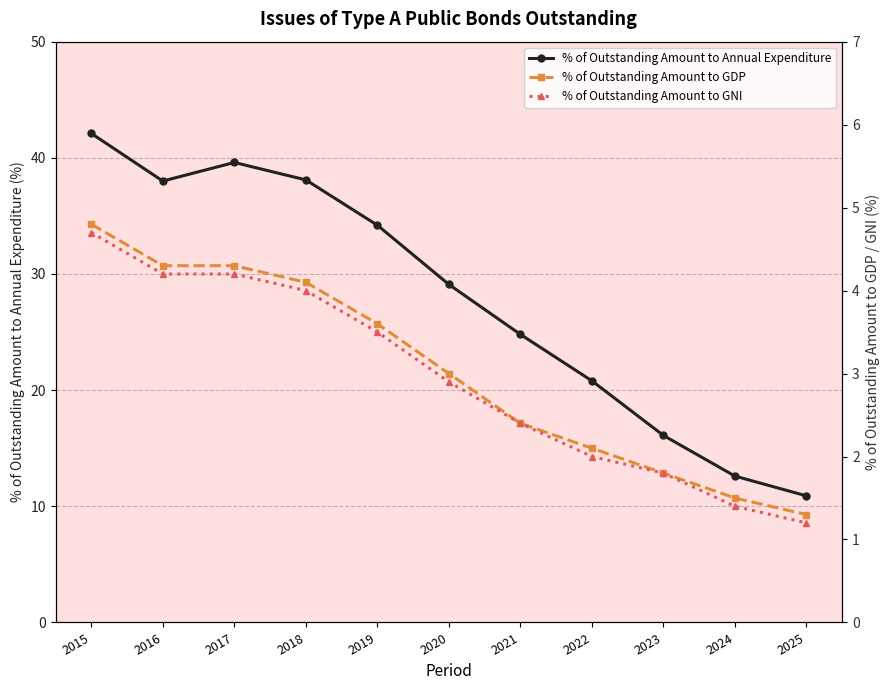

List the labels in order of % of Outstanding Amount to Annual Expenditure value, smallest first.

2025, 2024, 2023, 2022, 2021, 2020, 2019, 2016, 2018, 2017, 2015